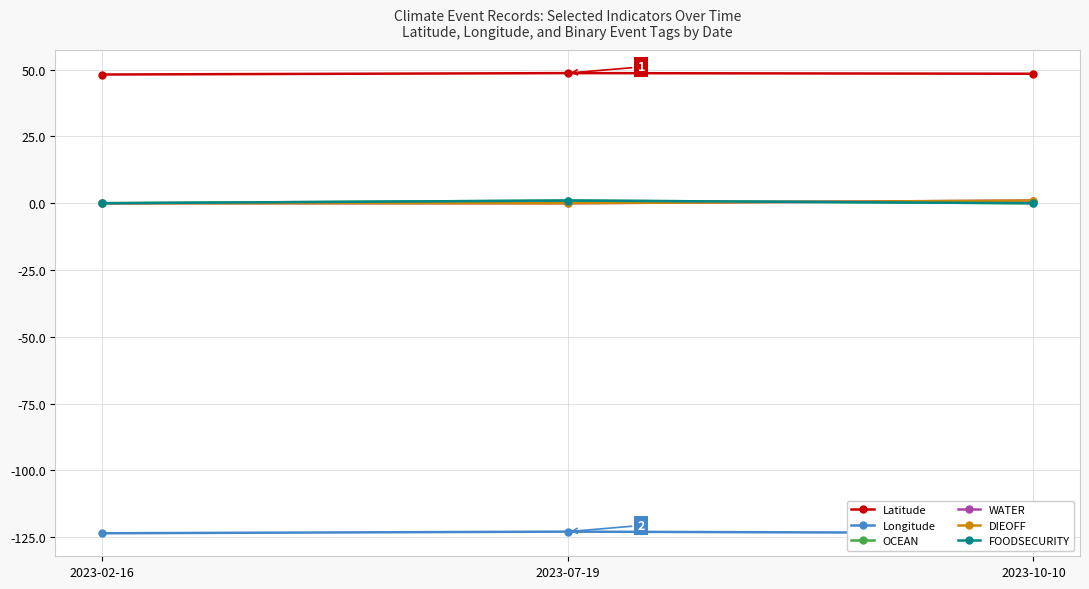

Is this an area chart (filled region under the line)?

No